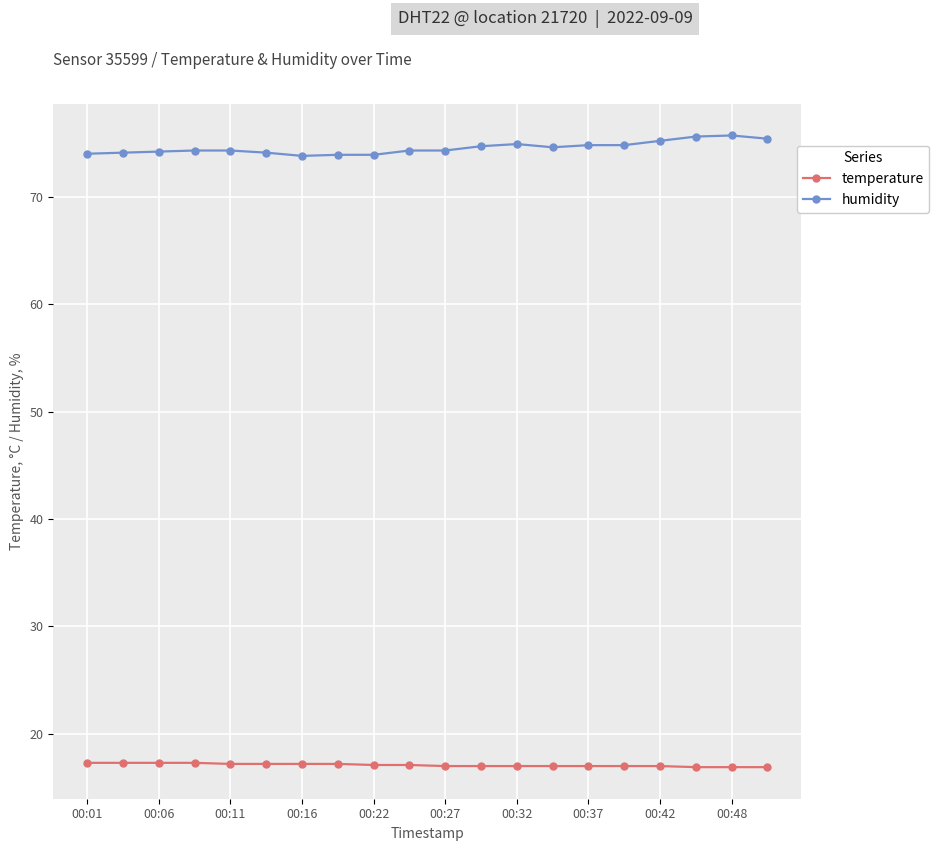

At how many categories does at least one series exceed 51?

20